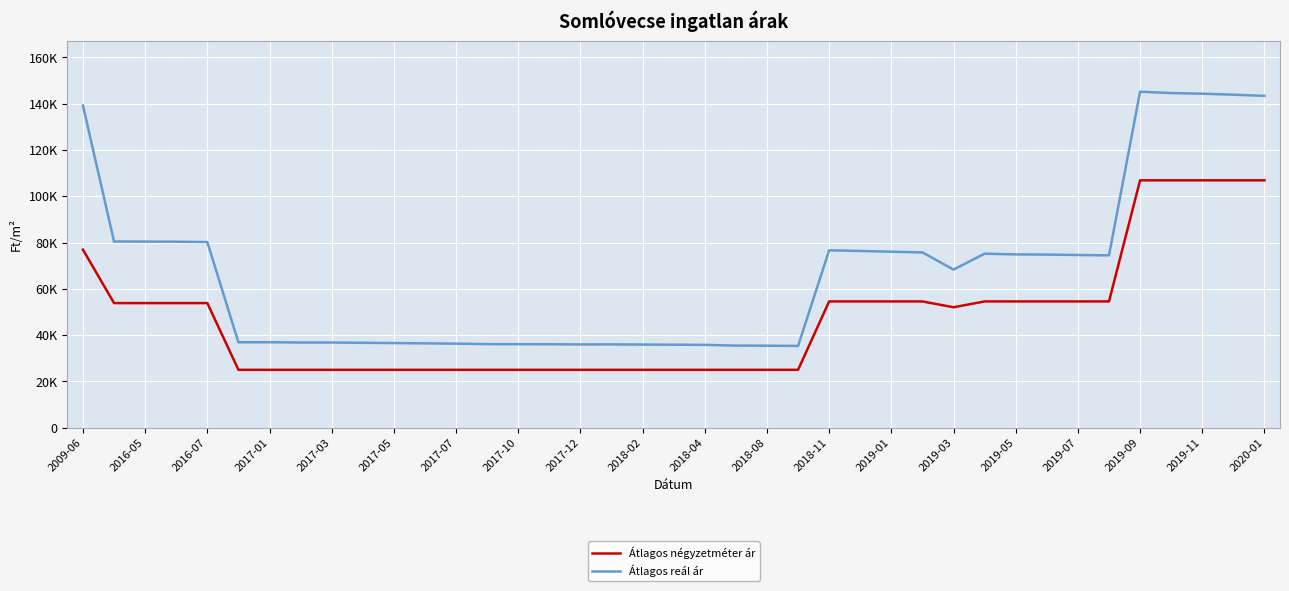

Reading left to right, what are all the values shown in this chart?

Átlagos négyzetméter ár: 76915	53830	53830	53830	53830	25000	25000	25000	25000	25000	25000	25000	25000	25000	25000	25000	25000	25000	25000	25000	25000	25000	25000	25000	54545	54545	54545	54545	52022	54545	54545	54545	54545	54545	106862	106862	106862	106862	106862
Átlagos reál ár: 139166	80434	80394	80335	80197	36902	36920	36794	36794	36661	36564	36432	36310	36103	36077	36035	35958	35975	35907	35847	35780	35462	35429	35306	76638	76338	76023	75710	68312	75177	74855	74770	74602	74451	145143	144561	144272	143856	143348